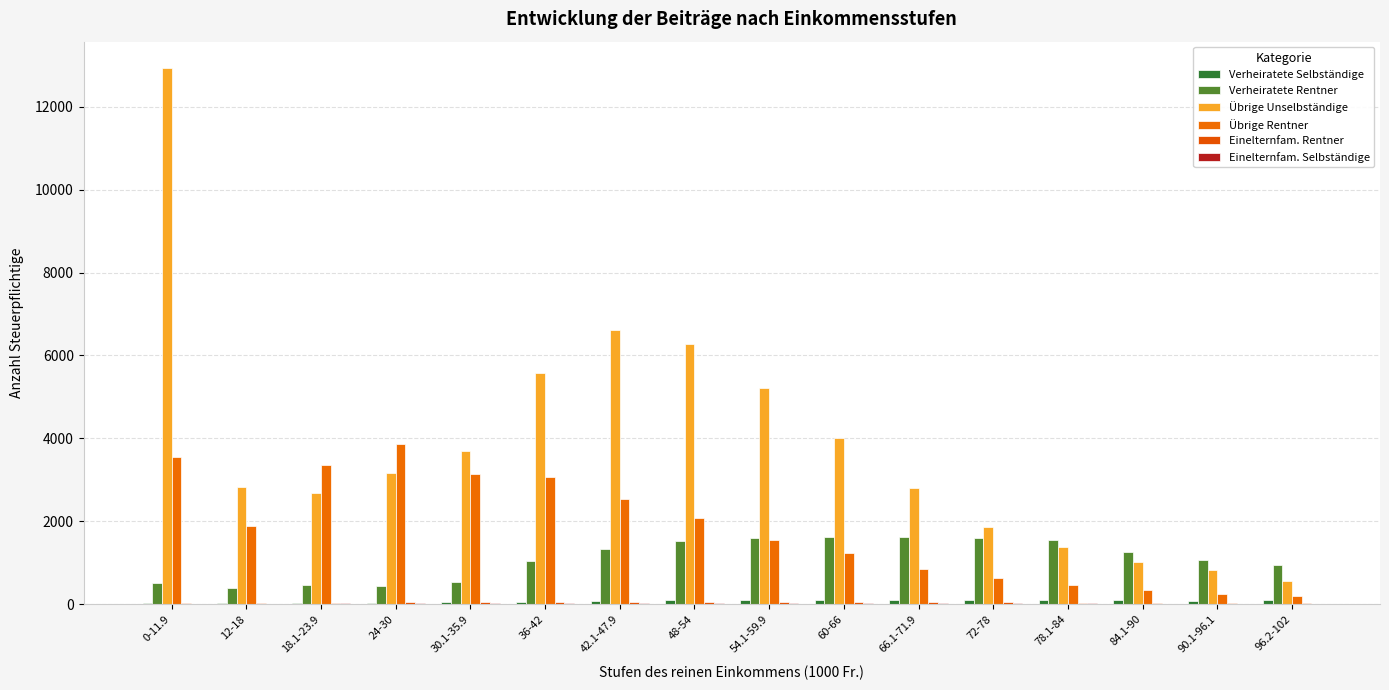

Between 66.1-71.9 and 84.1-90, which series saw the biggest shift?

Übrige Unselbständige